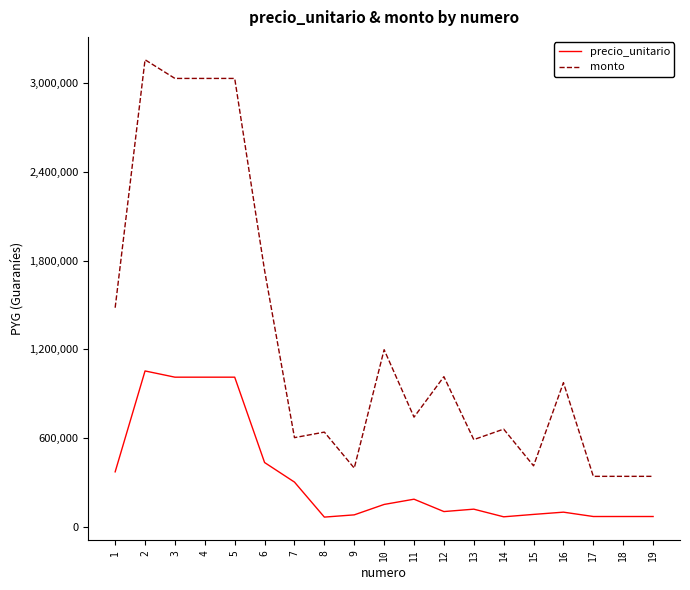

Which category has the highest value in the precio_unitario series?

2